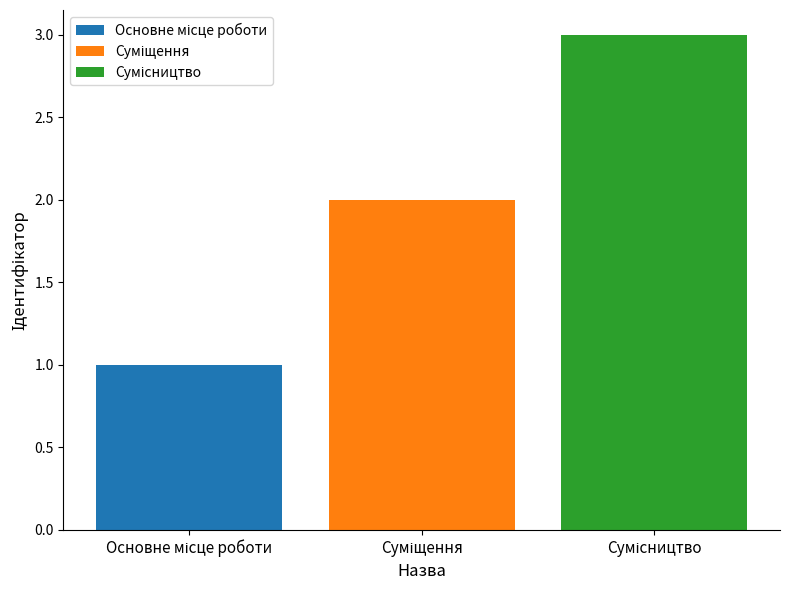

How many data points does each series have?

1